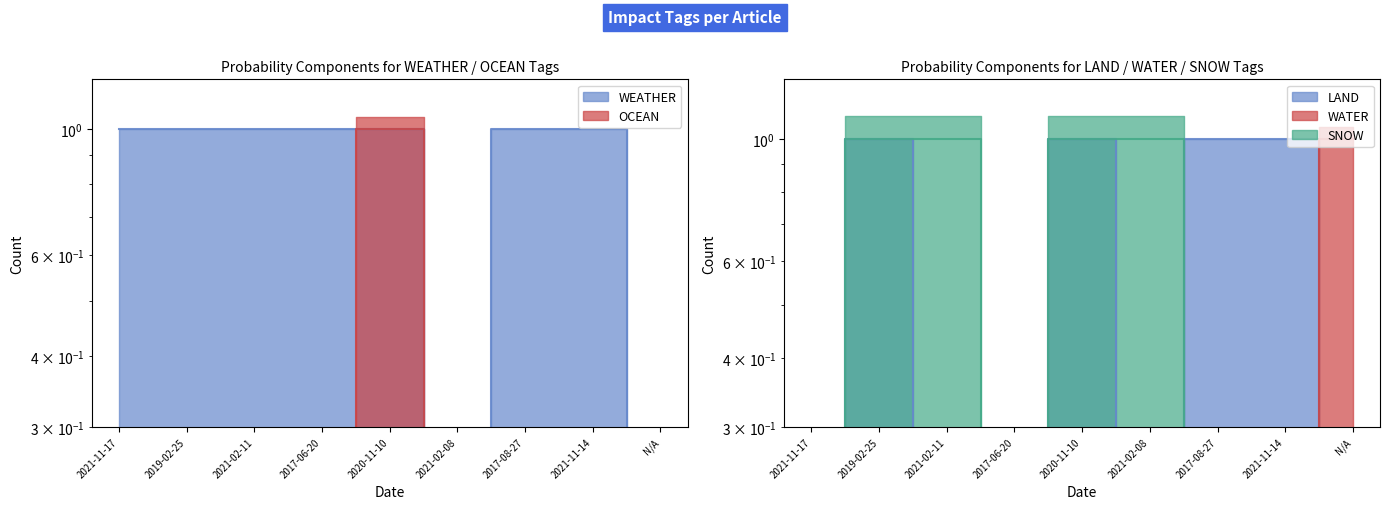

Between which two adjacent categories do SNOW and LAND first intersect?

2021-02-08 and 2017-08-27